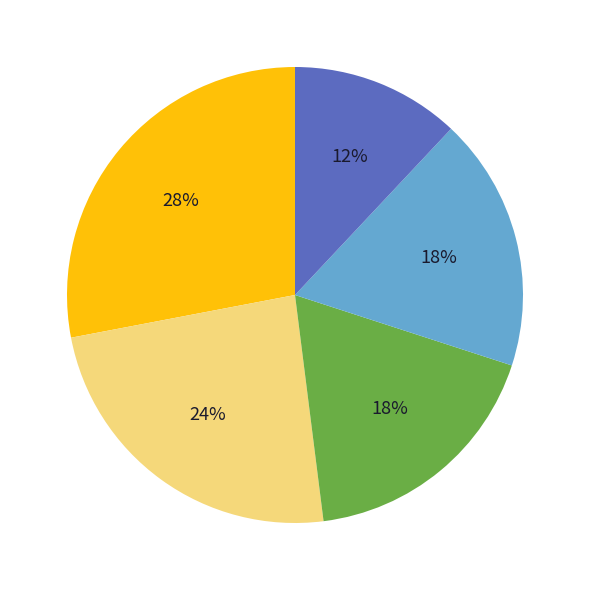

Is there any slice that represents more than half of the pie?

No